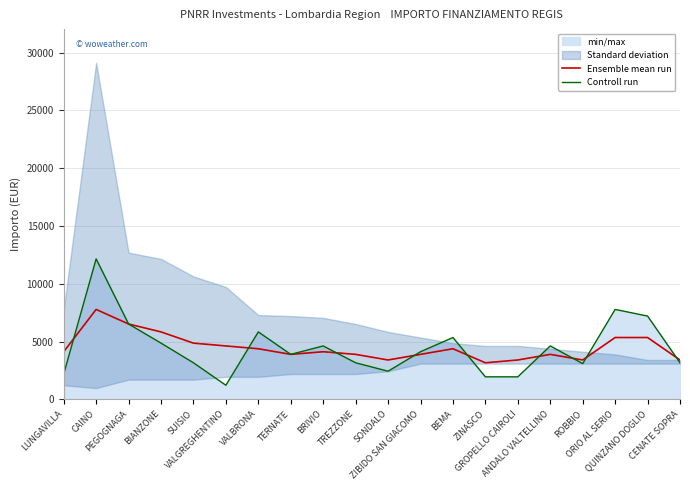

The Ensemble mean run series shows 9661 at BIANZONE. True or false?

False